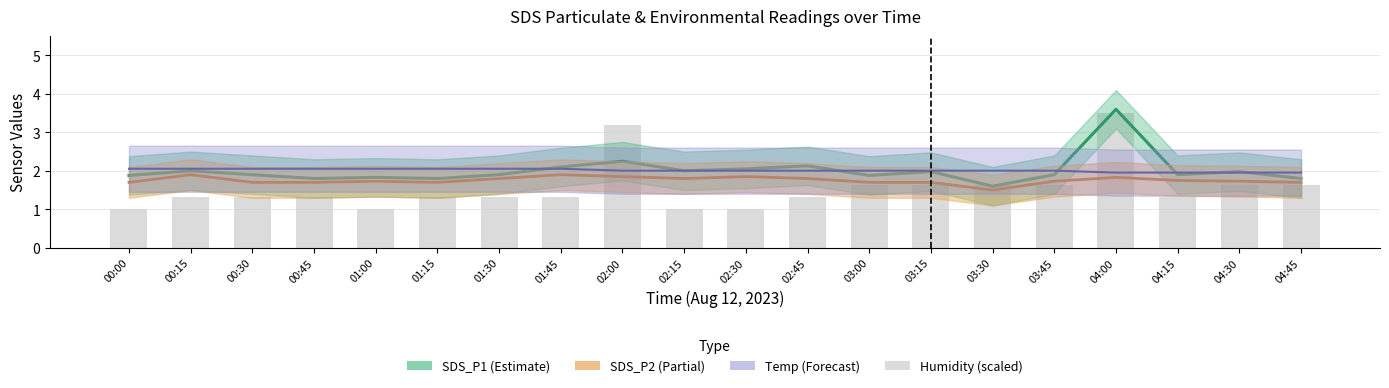

Reading left to right, extract all data points from this chart.

00:00=1.0	00:15=1.3	00:30=1.3	00:45=1.3	01:00=1.0	01:15=1.3	01:30=1.3	01:45=1.3	02:00=3.2	02:15=1.0	02:30=1.0	02:45=1.3	03:00=1.6	03:15=1.6	03:30=1.6	03:45=1.6	04:00=3.5	04:15=1.3	04:30=1.6	04:45=1.6